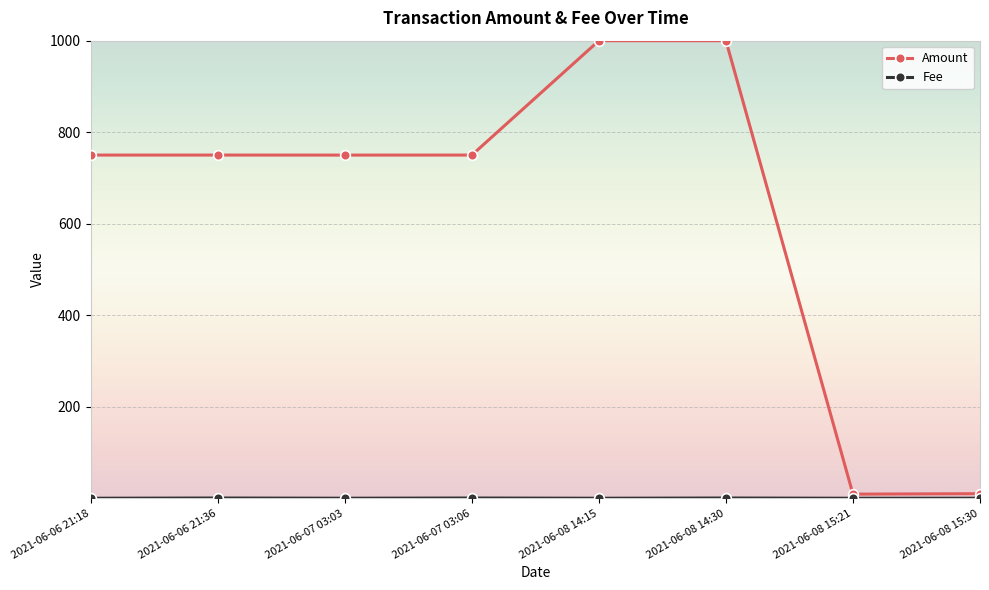

True or false: Amount has a value of 9.0 at 2021-06-08 15:21.

True